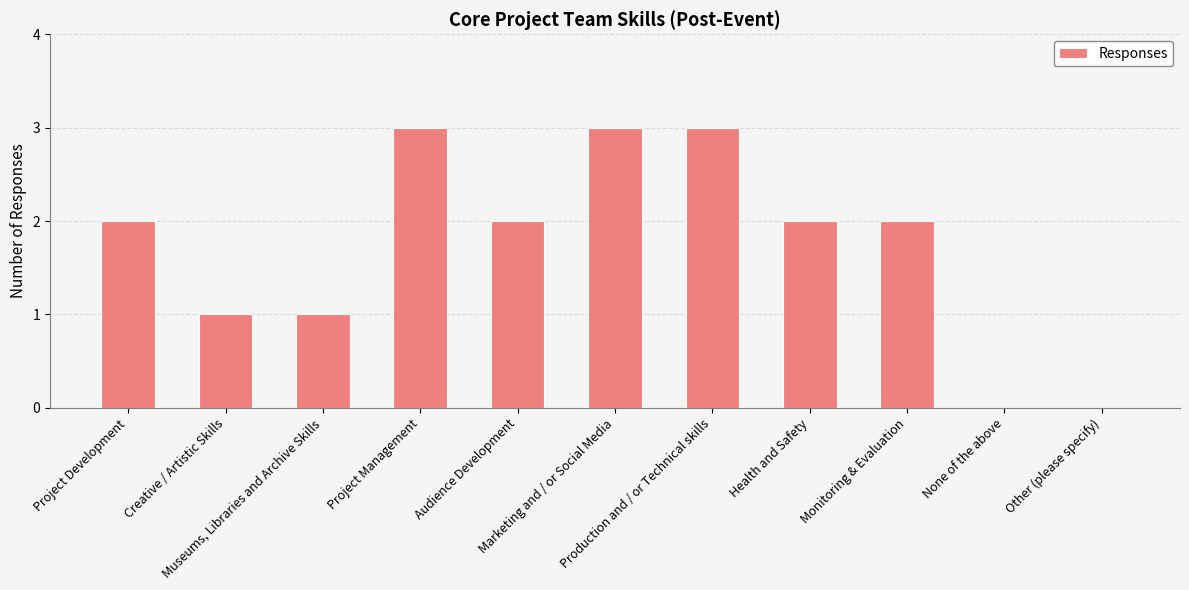

How many categories are shown in the chart?

11